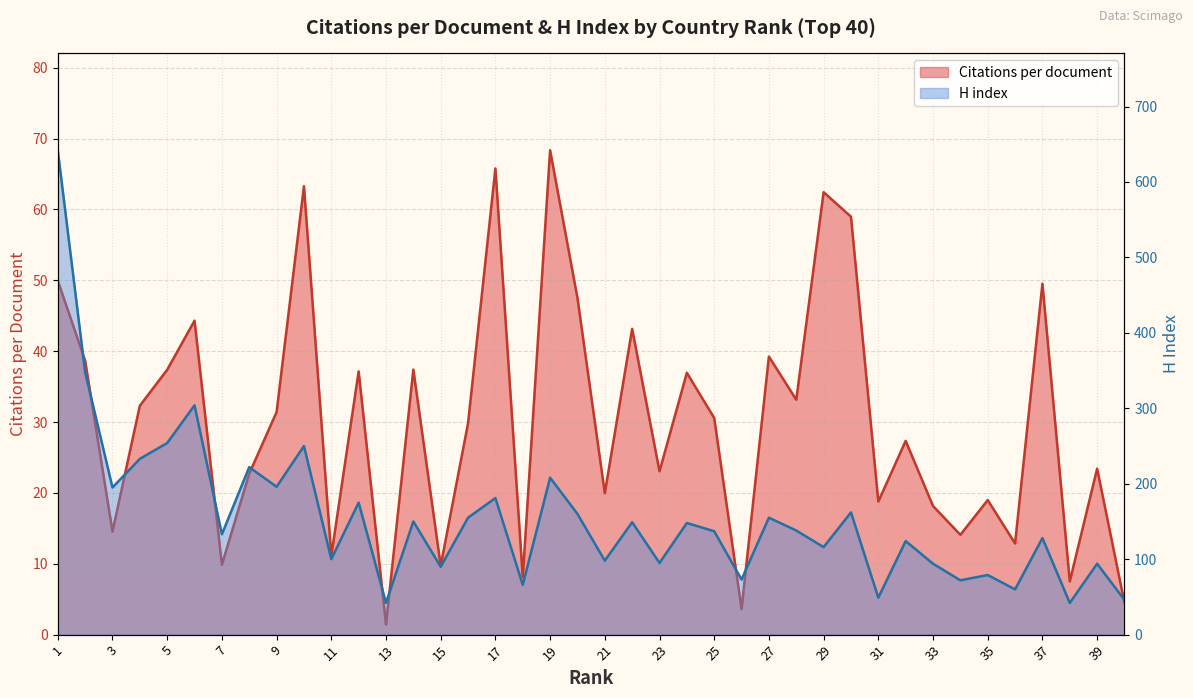

What is the difference between the highest and lowest values at 4?

200.7